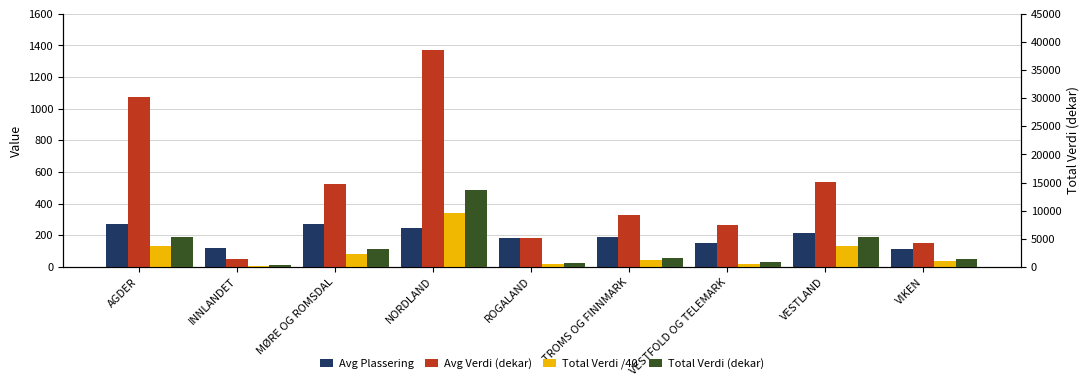

Count the number of categories in the chart.

9